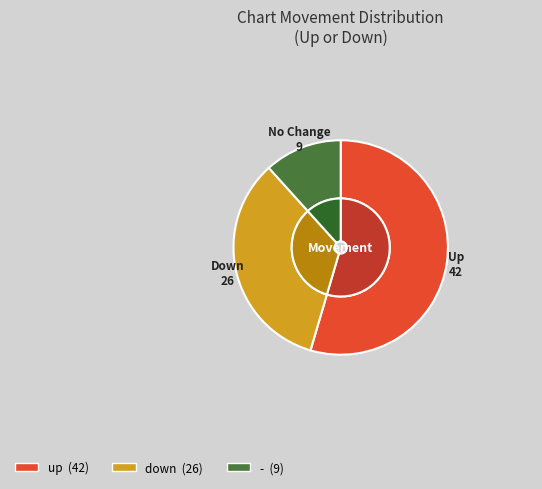

To the nearest percent, what percentage of the pie is up?

55%